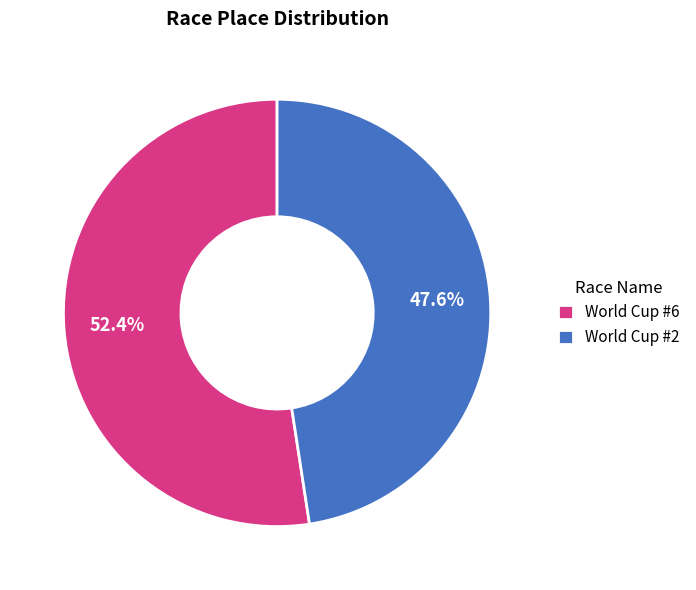

How many segments does this pie chart have?

2